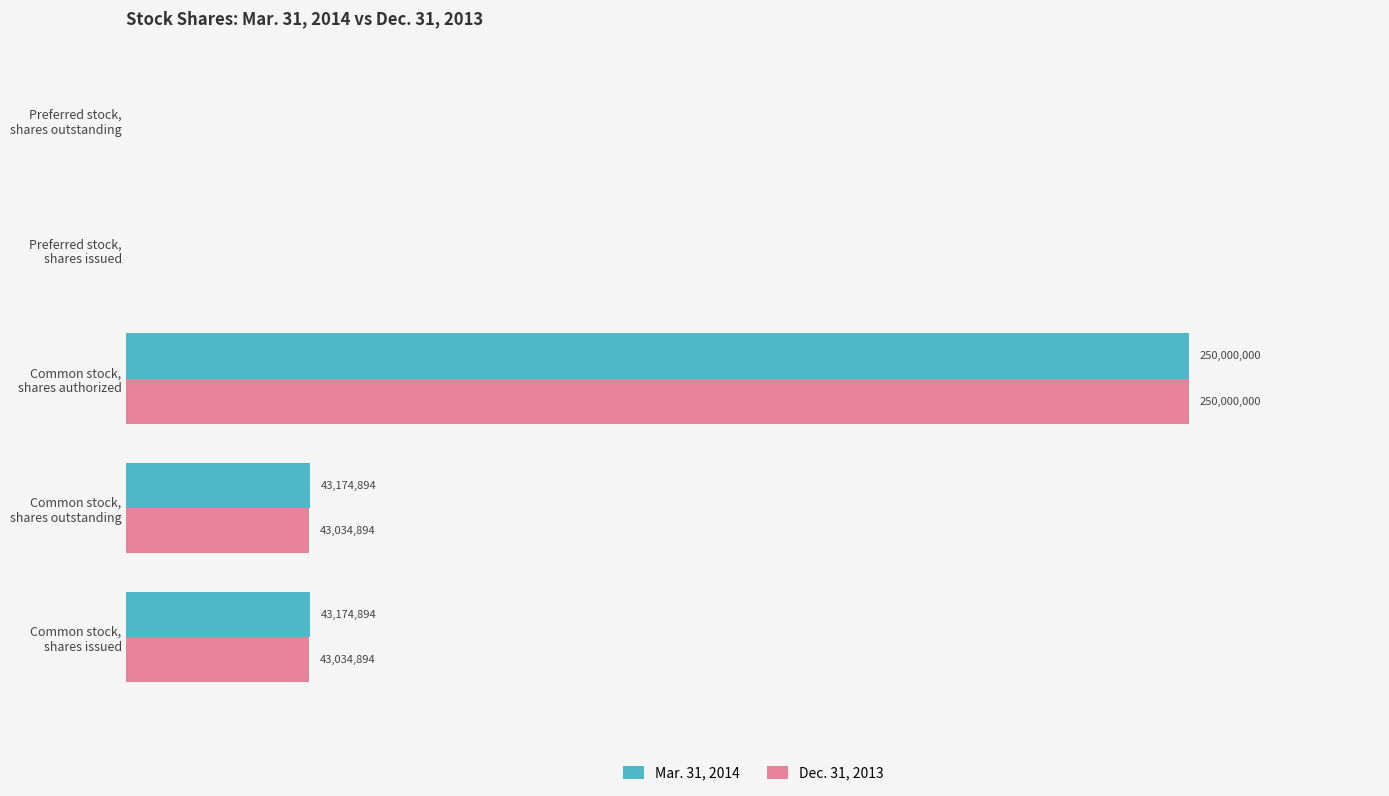

Which label corresponds to the largest value in the chart?

Common stock,
shares authorized